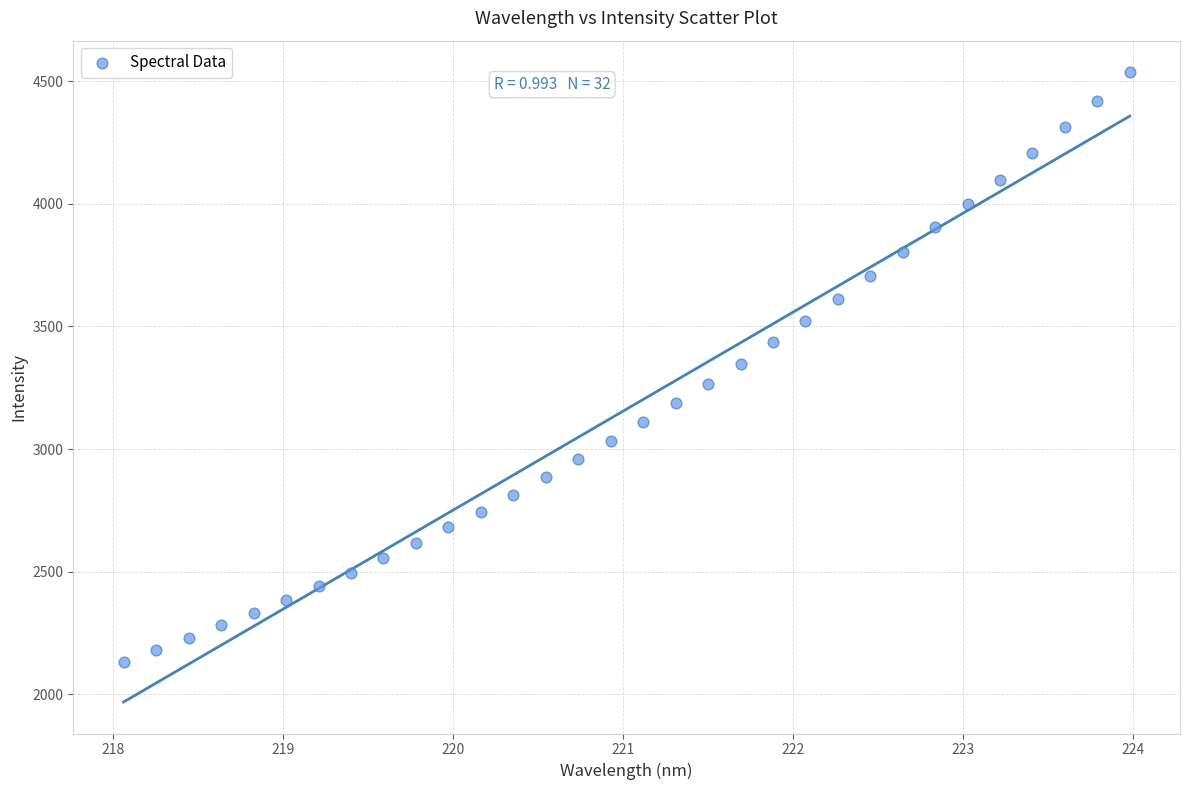

What is the range of X values (max minus min)?

5.9